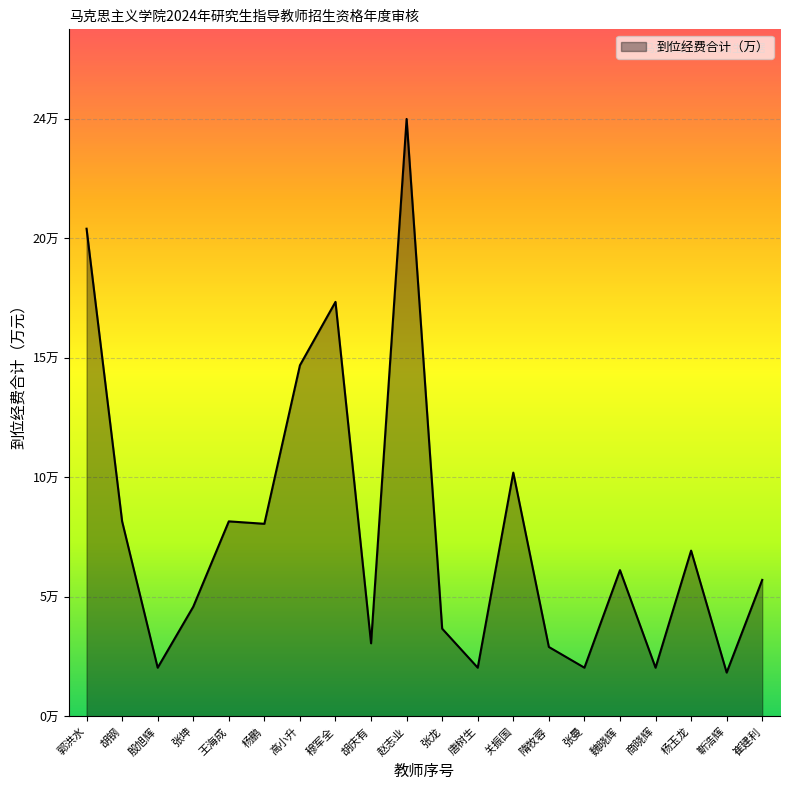

What is the label of the 19th point from the right?

胡钢